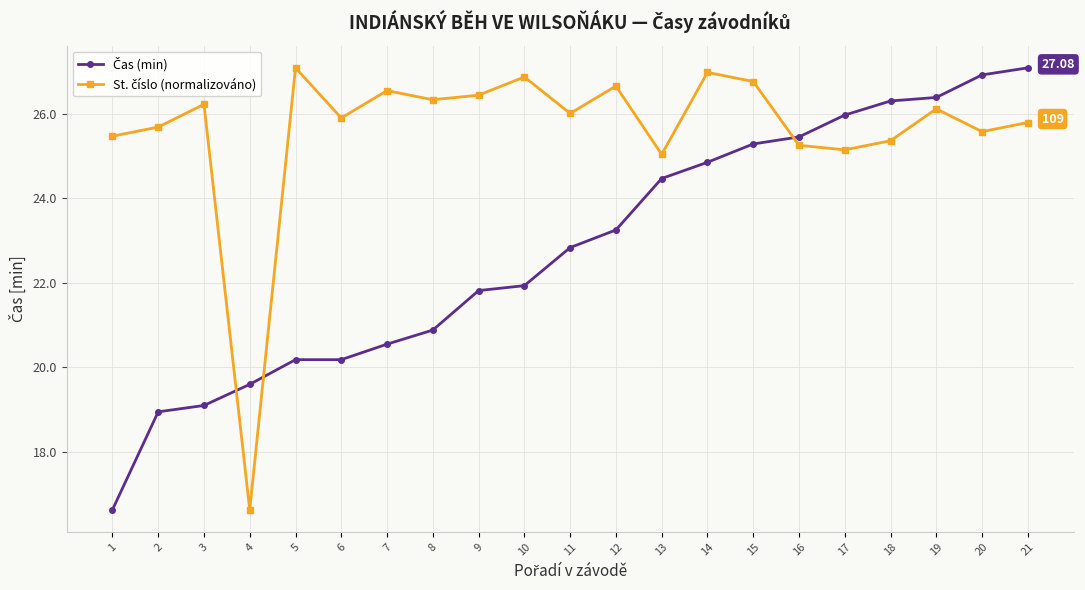

What is the total value across all series at 11?

48.8